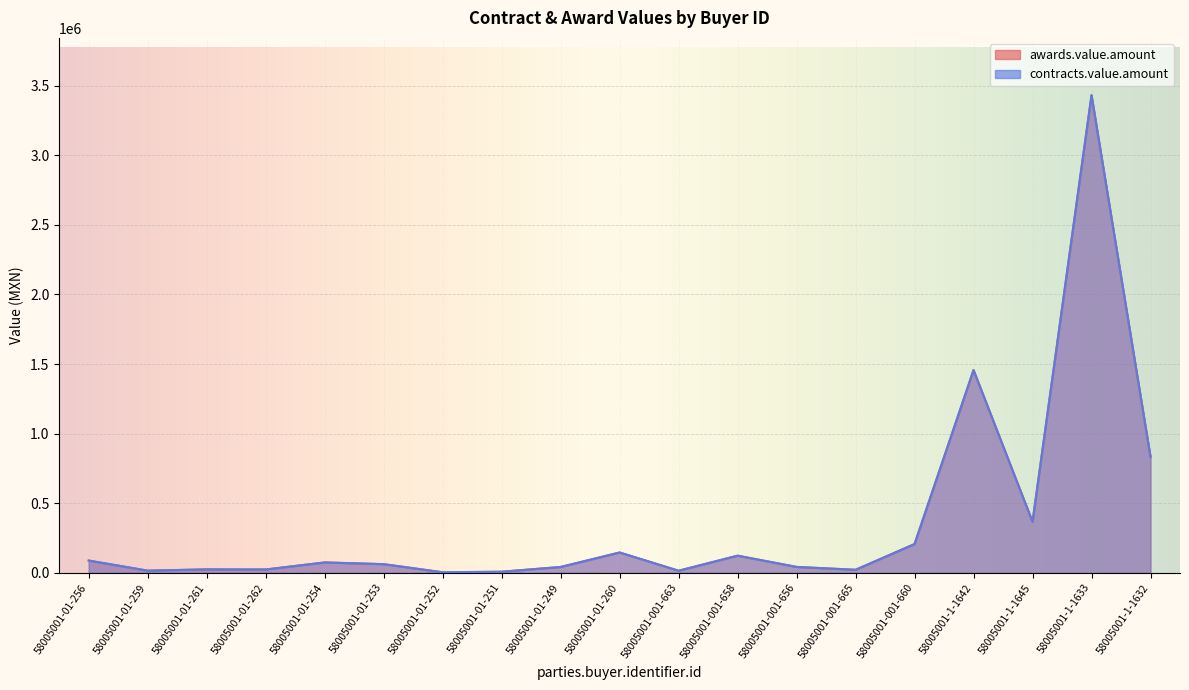

Between 58005001-001-665 and 58005001-001-660, which series saw the biggest shift?

awards.value.amount